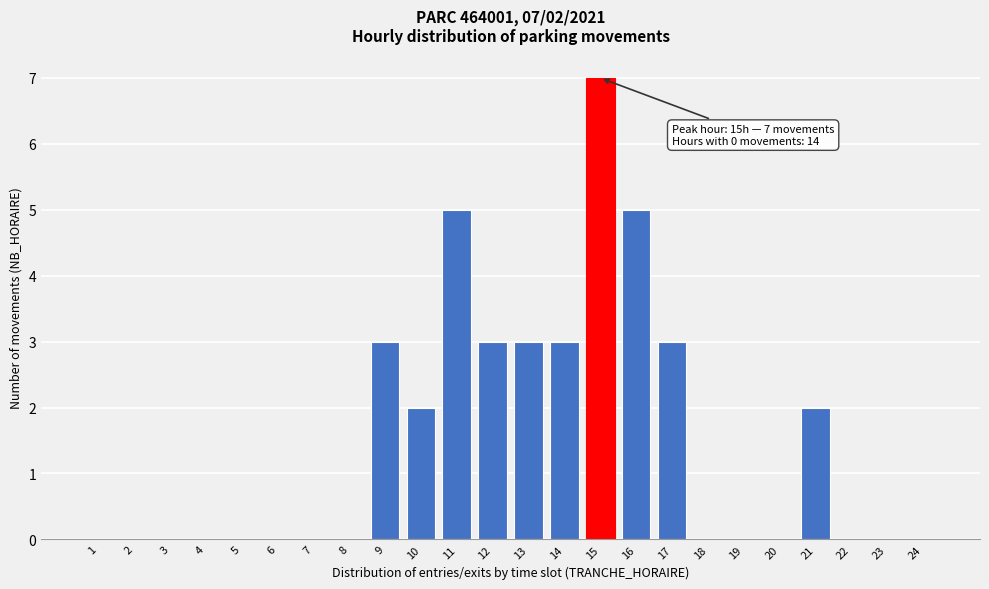

Reading right to left, extract all data points from this chart.

24=0	23=0	22=0	21=2	20=0	19=0	18=0	17=3	16=5	15=7	14=3	13=3	12=3	11=5	10=2	9=3	8=0	7=0	6=0	5=0	4=0	3=0	2=0	1=0